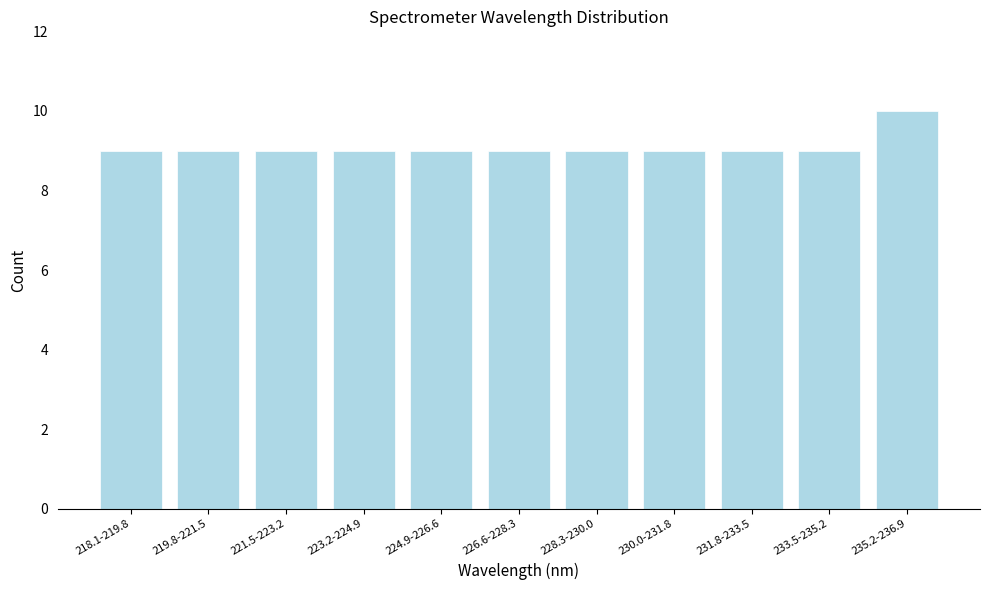

Reading right to left, what are all the values shown in this chart?

10	9	9	9	9	9	9	9	9	9	9